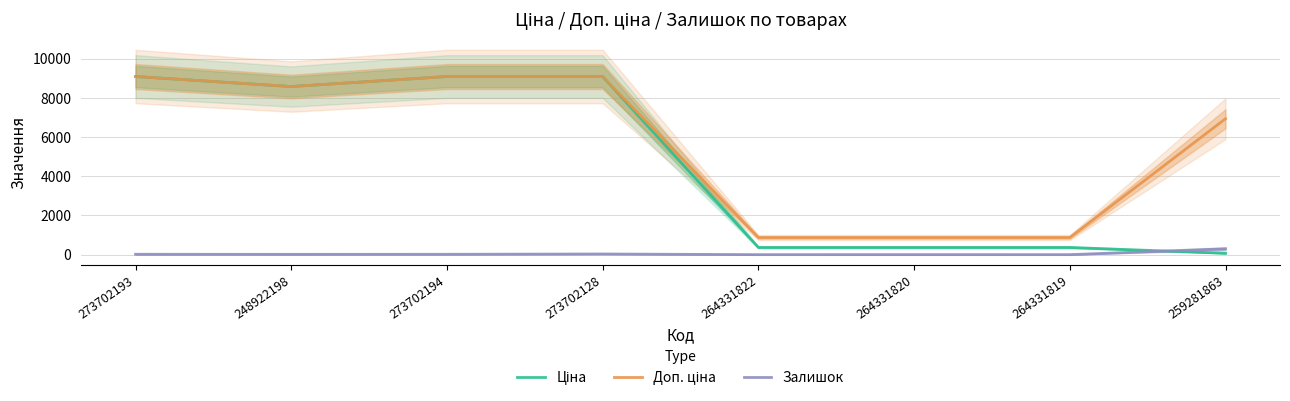

Where is the first local minimum for Доп. ціна?

248922198